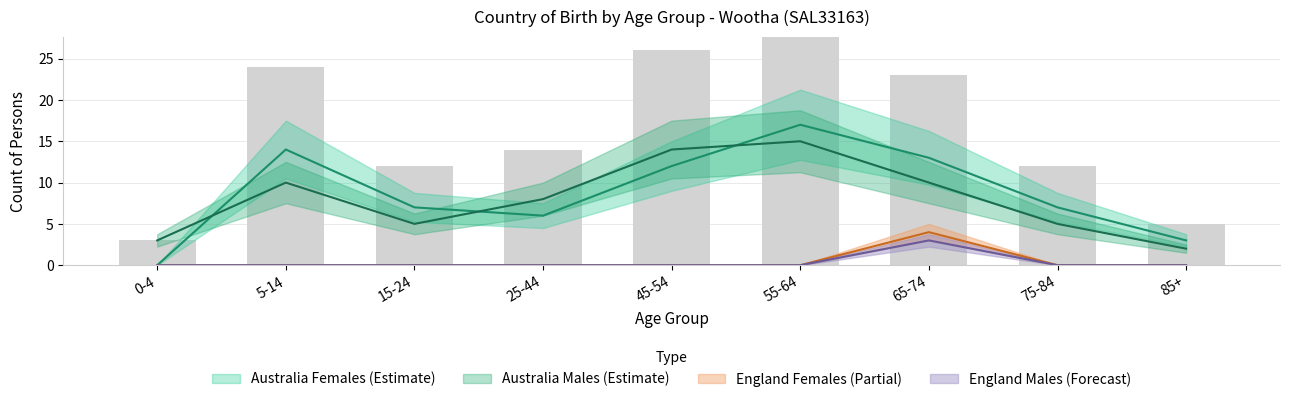

The value of Australia (Males) at 55-64 is 15. True or false?

True